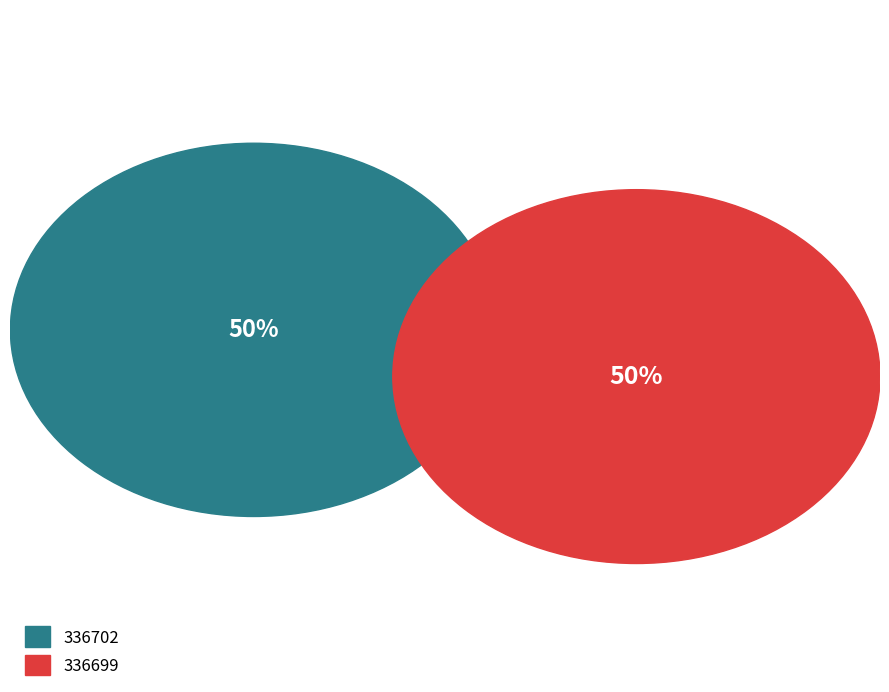

What is the smallest slice in the pie chart?

336702